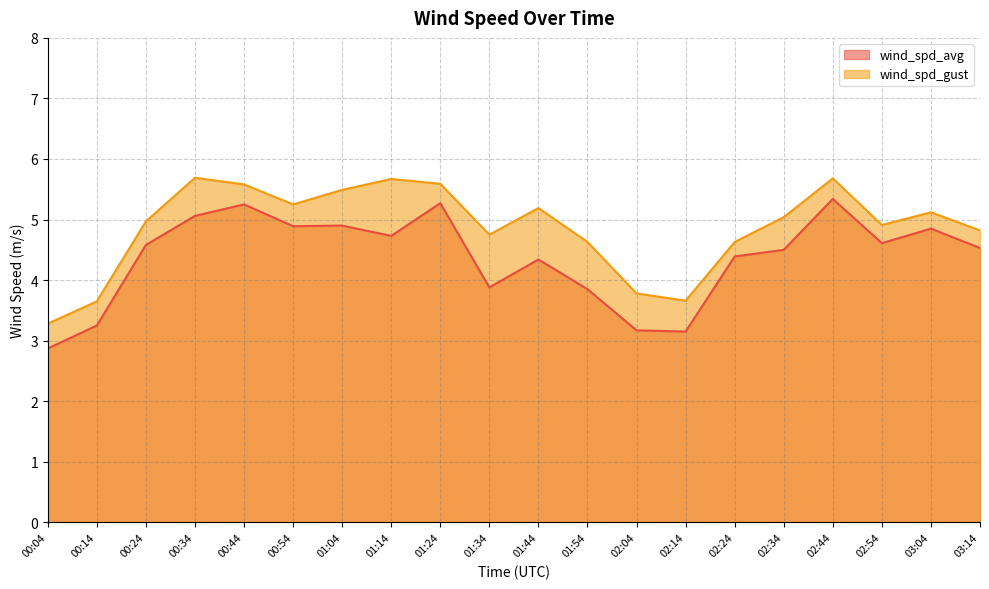

At 02:24, list the series in order from smallest to largest.

wind_spd_avg, wind_spd_gust